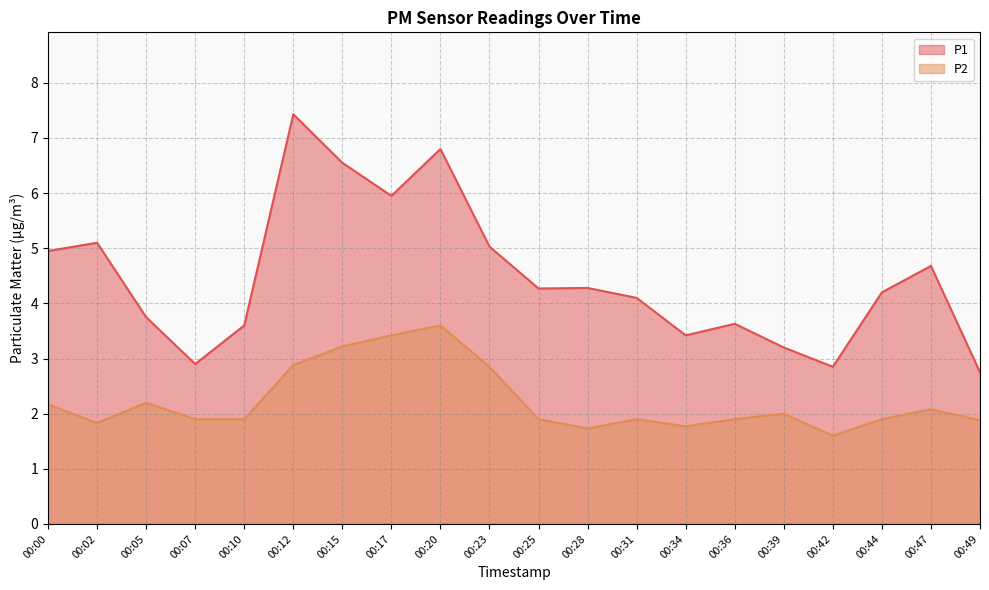

Reading left to right, transcribe all the data shown in this chart.

P1: 00:00=5.0	00:02=5.1	00:05=3.8	00:07=2.9	00:10=3.6	00:12=7.4	00:15=6.5	00:17=6.0	00:20=6.8	00:23=5.0	00:25=4.3	00:28=4.3	00:31=4.1	00:34=3.4	00:36=3.6	00:39=3.2	00:42=2.9	00:44=4.2	00:47=4.7	00:49=2.8
P2: 00:00=2.2	00:02=1.8	00:05=2.2	00:07=1.9	00:10=1.9	00:12=2.9	00:15=3.2	00:17=3.4	00:20=3.6	00:23=2.9	00:25=1.9	00:28=1.7	00:31=1.9	00:34=1.8	00:36=1.9	00:39=2.0	00:42=1.6	00:44=1.9	00:47=2.1	00:49=1.9